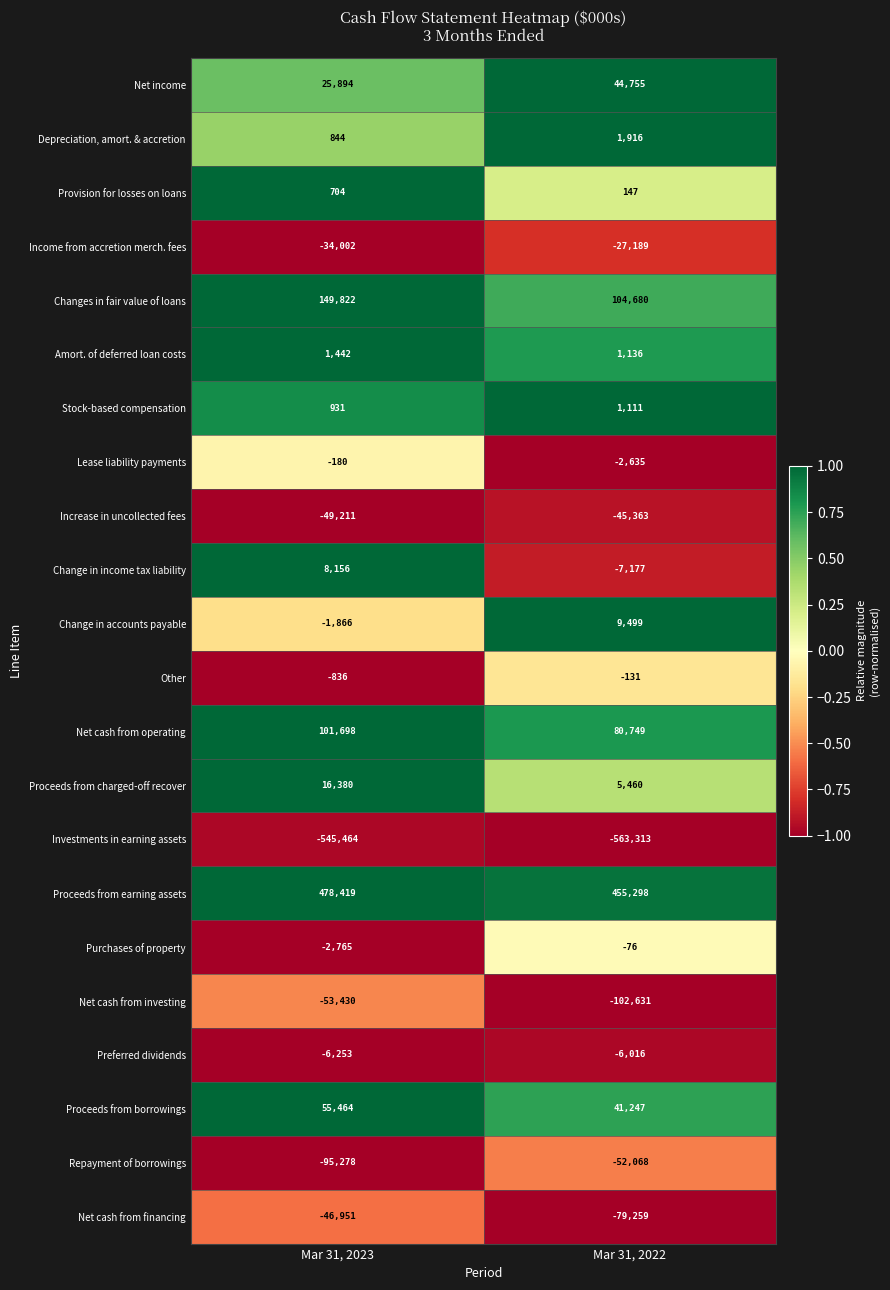

Rank the series by their maximum value, from lowest to highest.

Investments in earning assets, Net cash from investing, Repayment of borrowings, Net cash from financing, Increase in uncollected fees, Income from accretion merch. fees, Preferred dividends, Lease liability payments, Other, Purchases of property, Provision for losses on loans, Stock-based compensation, Amort. of deferred loan costs, Depreciation, amort. & accretion, Change in income tax liability, Change in accounts payable, Proceeds from charged-off recover, Net income, Proceeds from borrowings, Net cash from operating, Changes in fair value of loans, Proceeds from earning assets